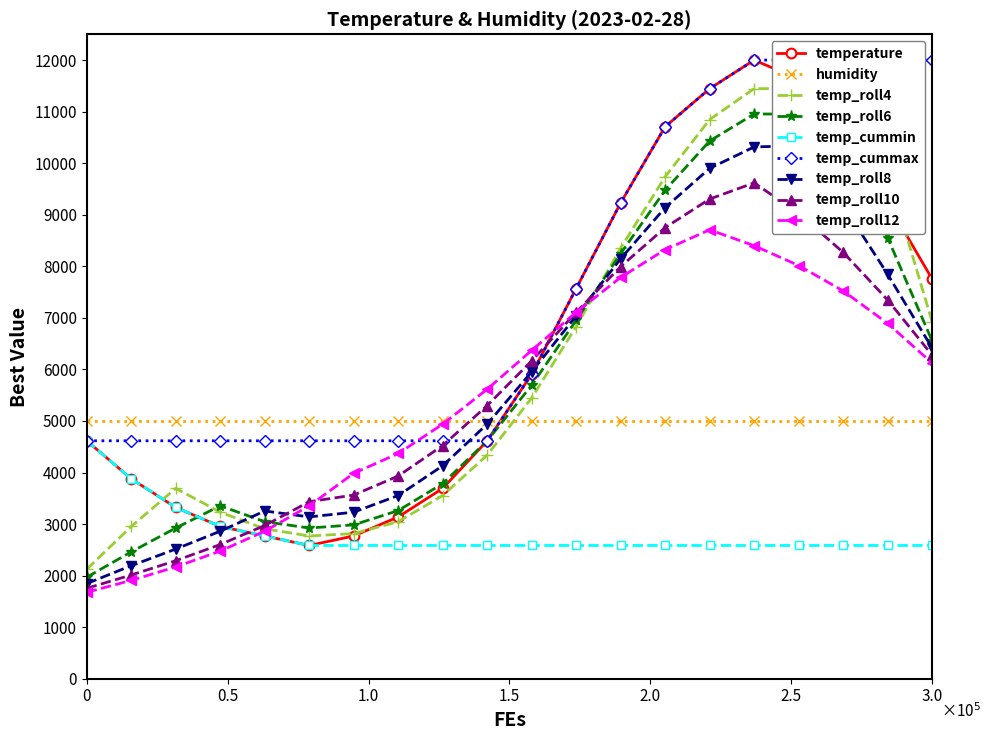

The chart shows a value of 6001.1 at 13:00. True or false?

False